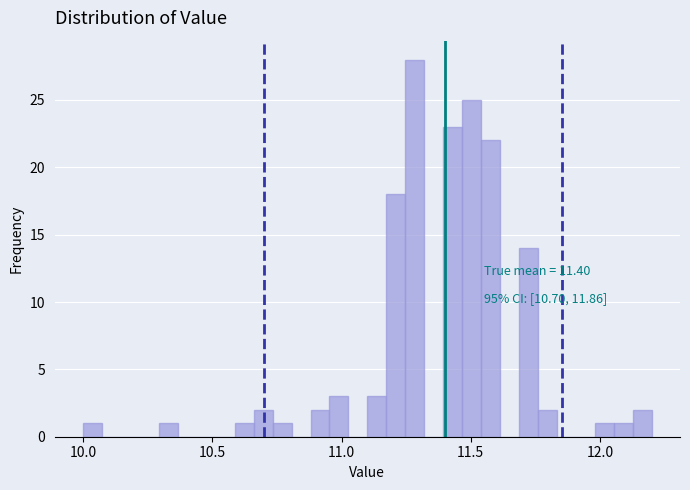

Read against the x-axis, roughly where is the centre of the tallest bar?

11.30